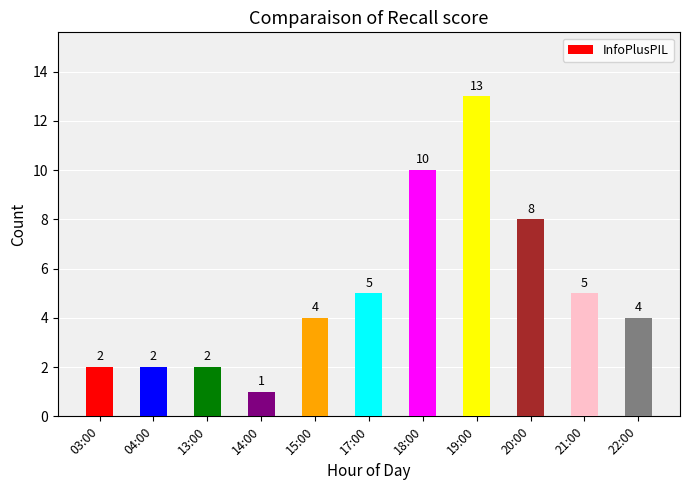

At which label is the value closest to 7?

20:00